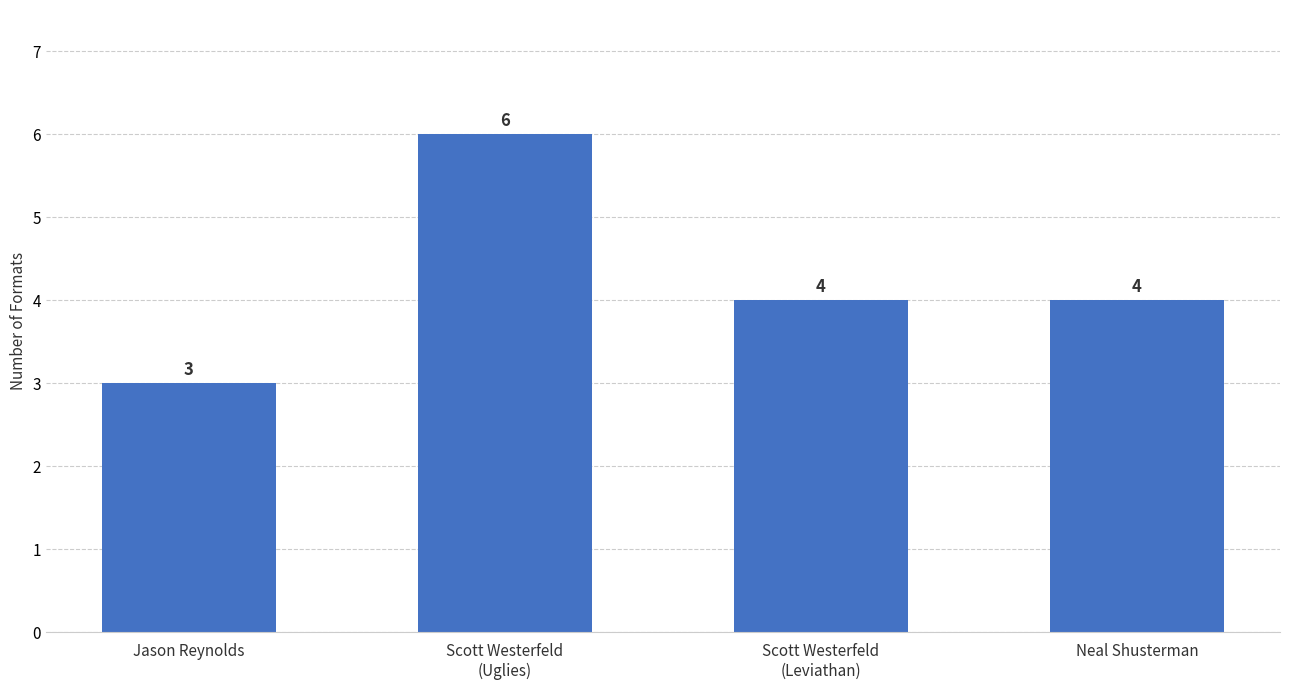

True or false: the data shows 3 at Jason Reynolds.

True